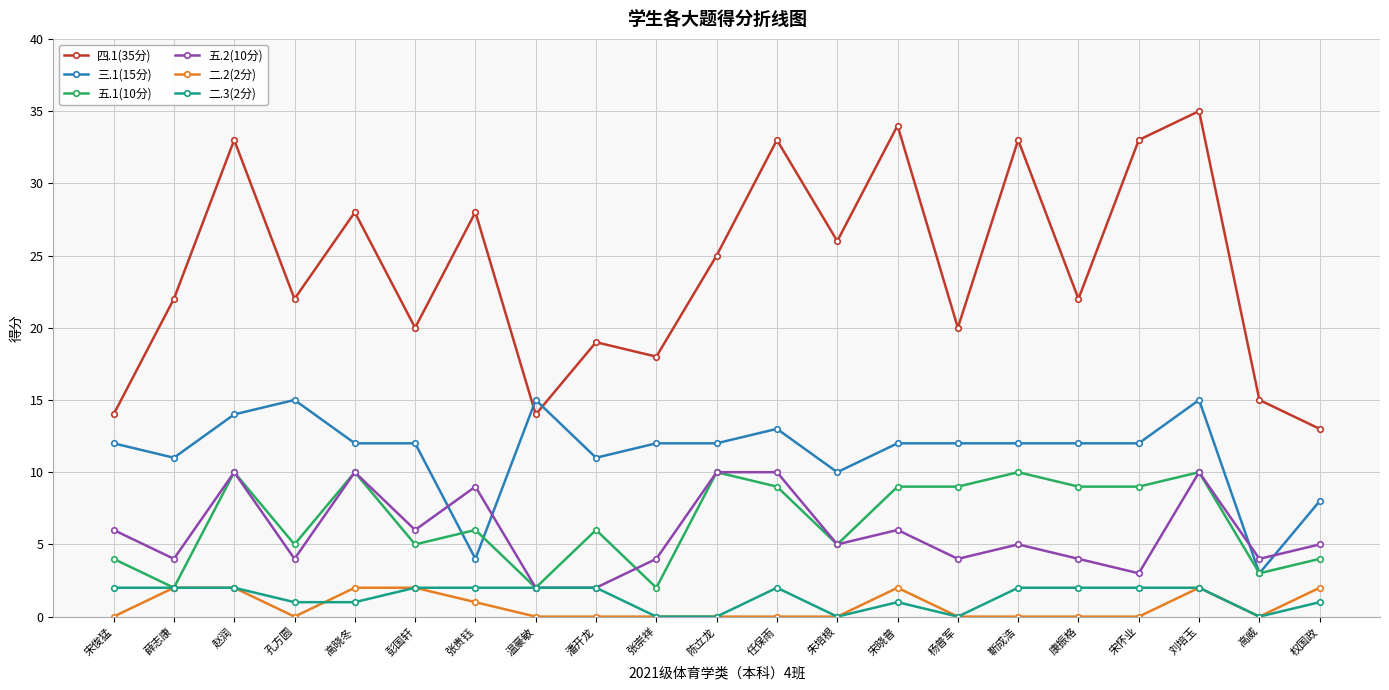

Read the 四.1(35分) value at 任保雨.

33